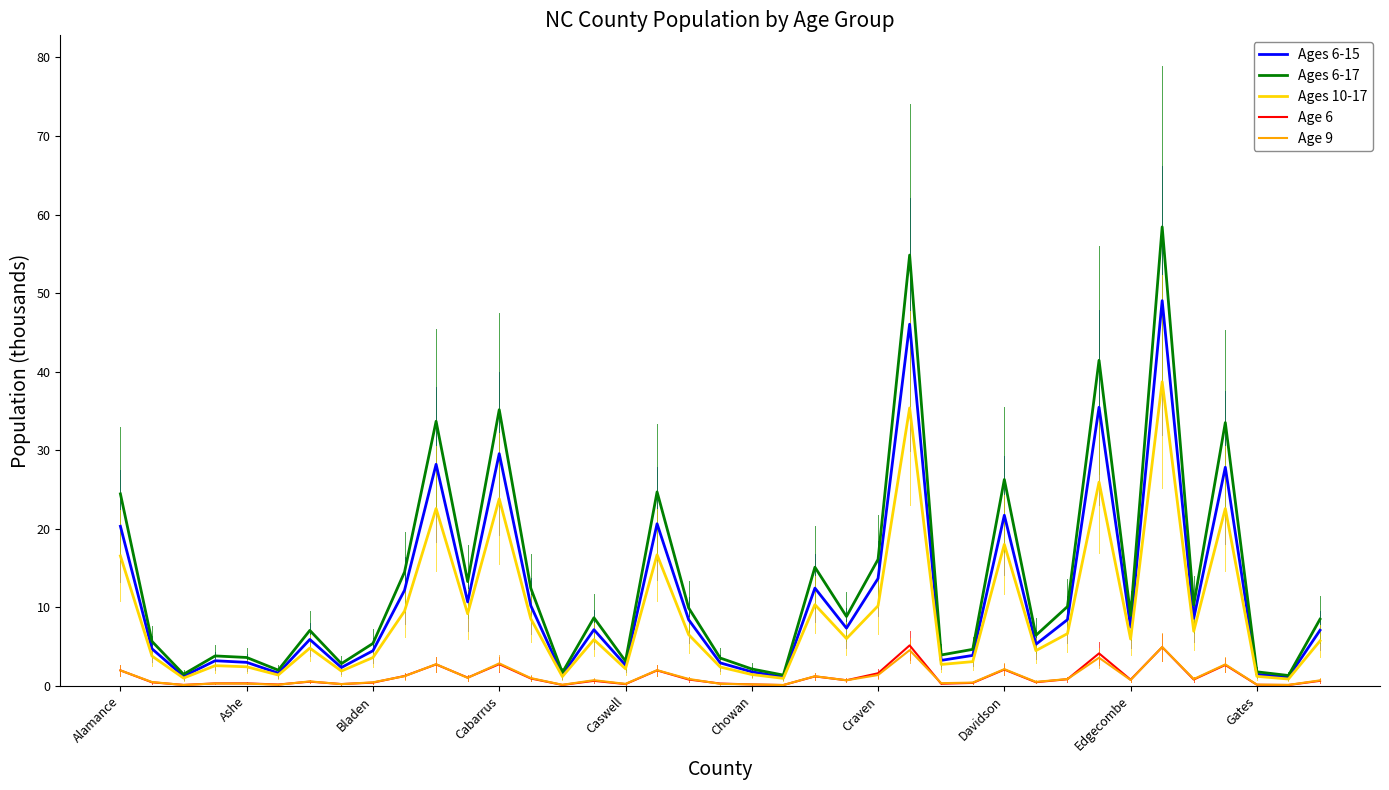

True or false: Ages 6-17 and Age 9 intersect in this chart.

False